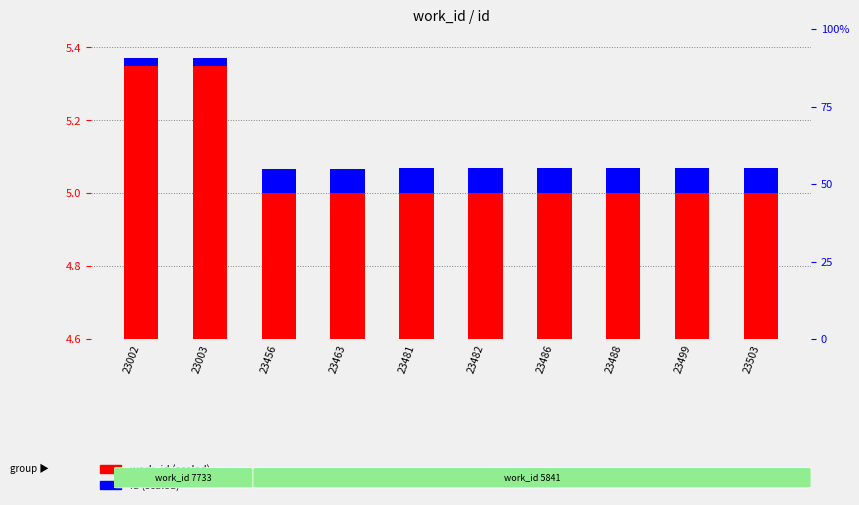

Reading right to left, transcribe all the data shown in this chart.

work_id (scaled): 0.4	0.4	0.4	0.4	0.4	0.4	0.4	0.4	0.7	0.7
id (scaled): 0.1	0.1	0.1	0.1	0.1	0.1	0.1	0.1	0.0	0.0